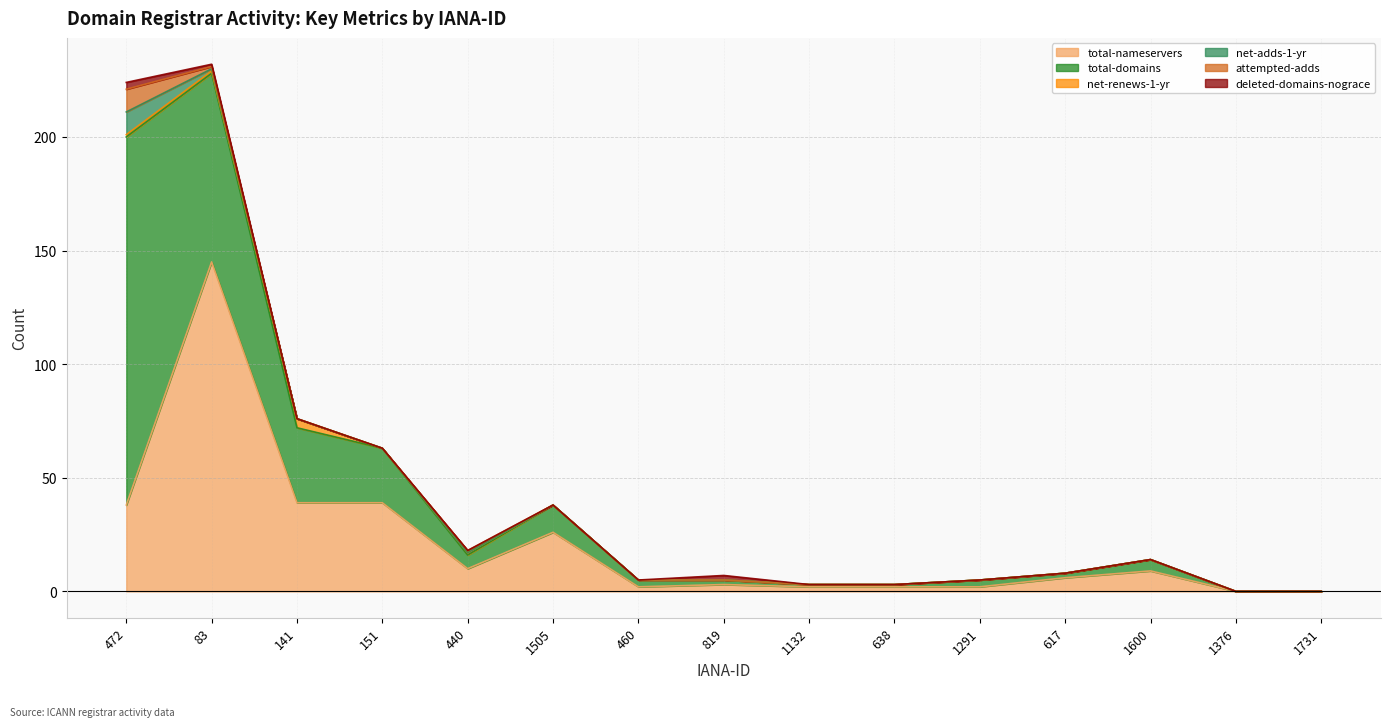

Which series has the largest range (max minus min)?

total-domains